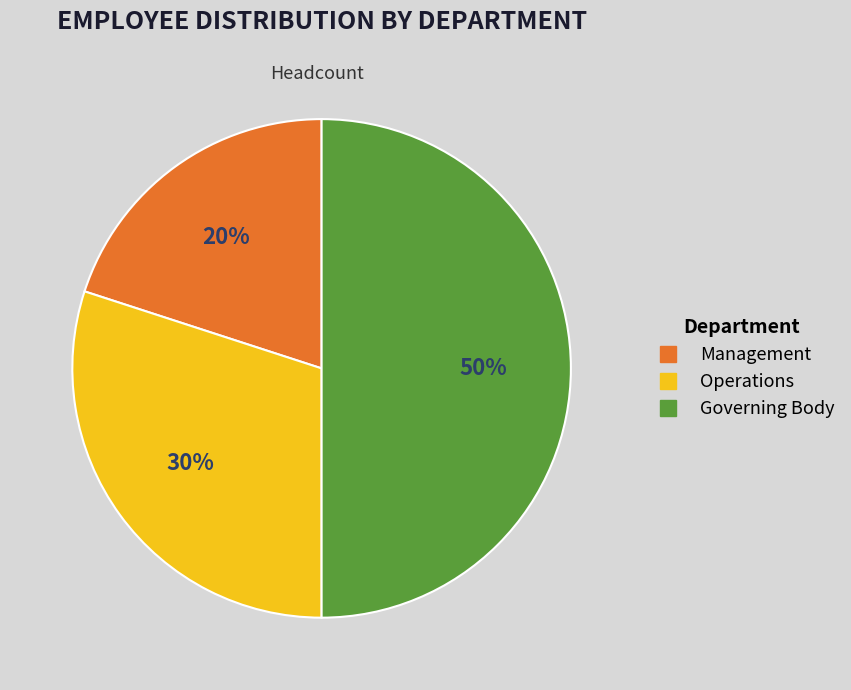

What percentage is the Operations slice, to the nearest percent?

30%